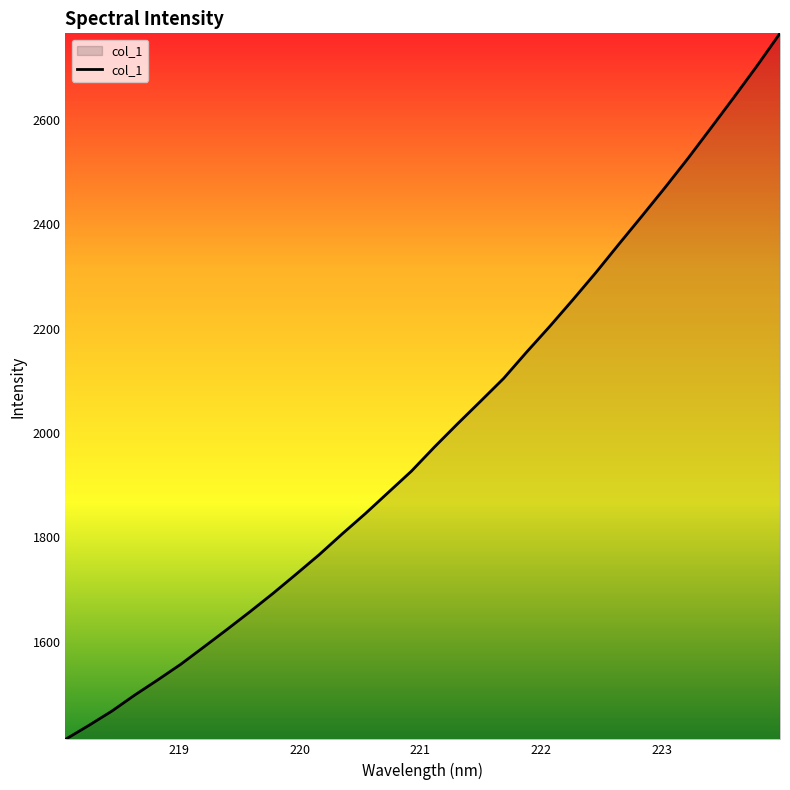

What is the difference between the maximum and minimum values?

1353.6